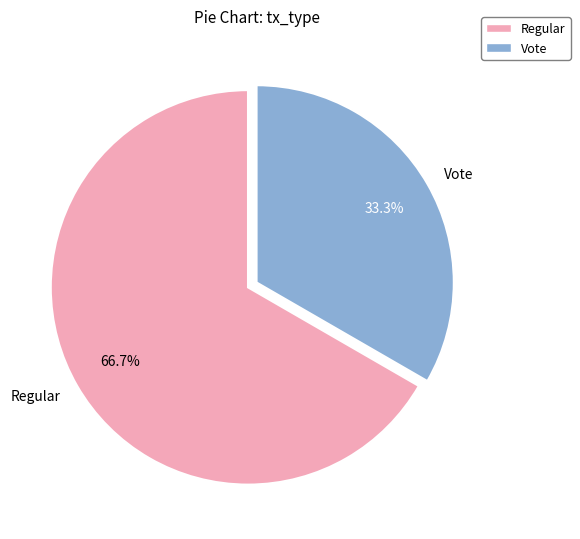

Between Vote and Regular, which is larger?

Regular